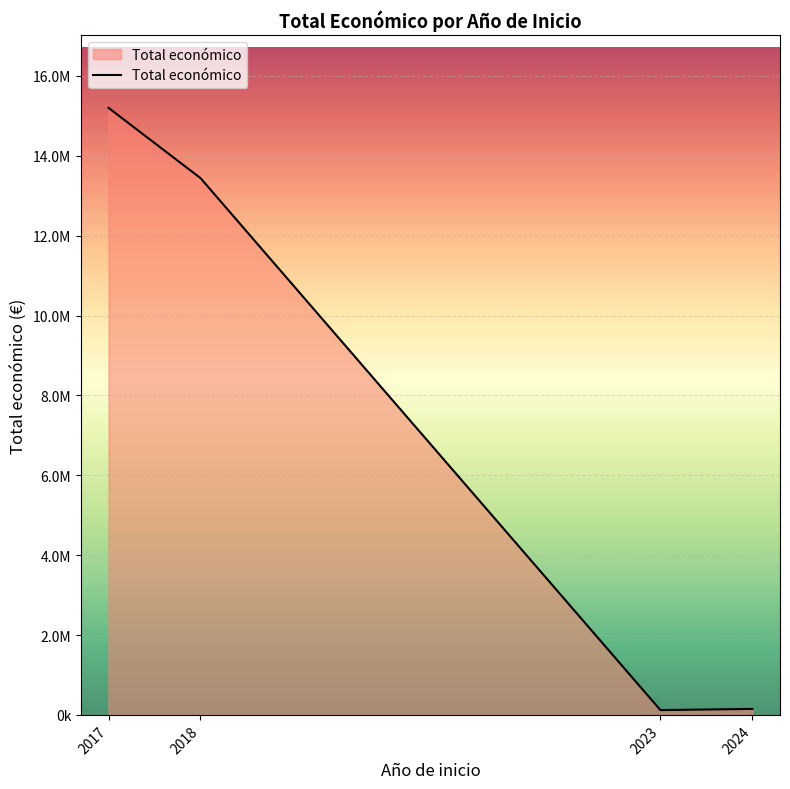

Where does the data first go above 13440941?

2017